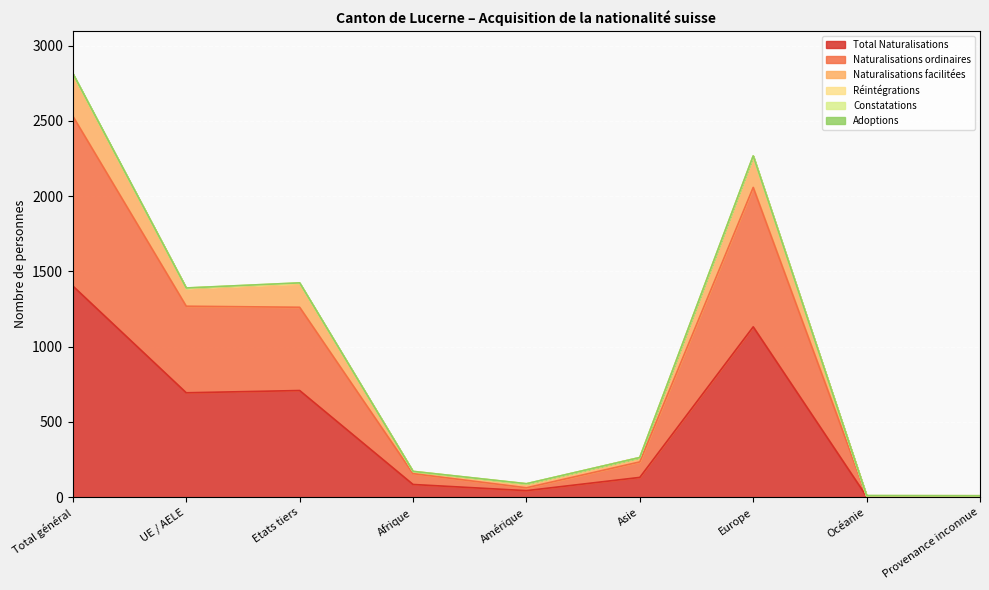

Which category has the highest value in the Total Naturalisations series?

Total général